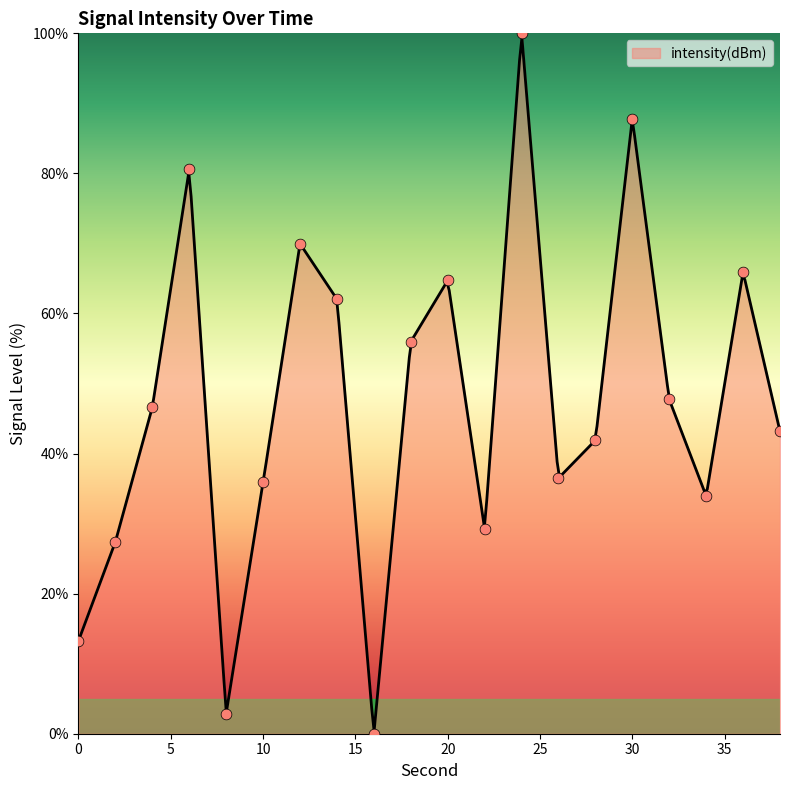

What is the change in value from 2 to 4?

+19.2